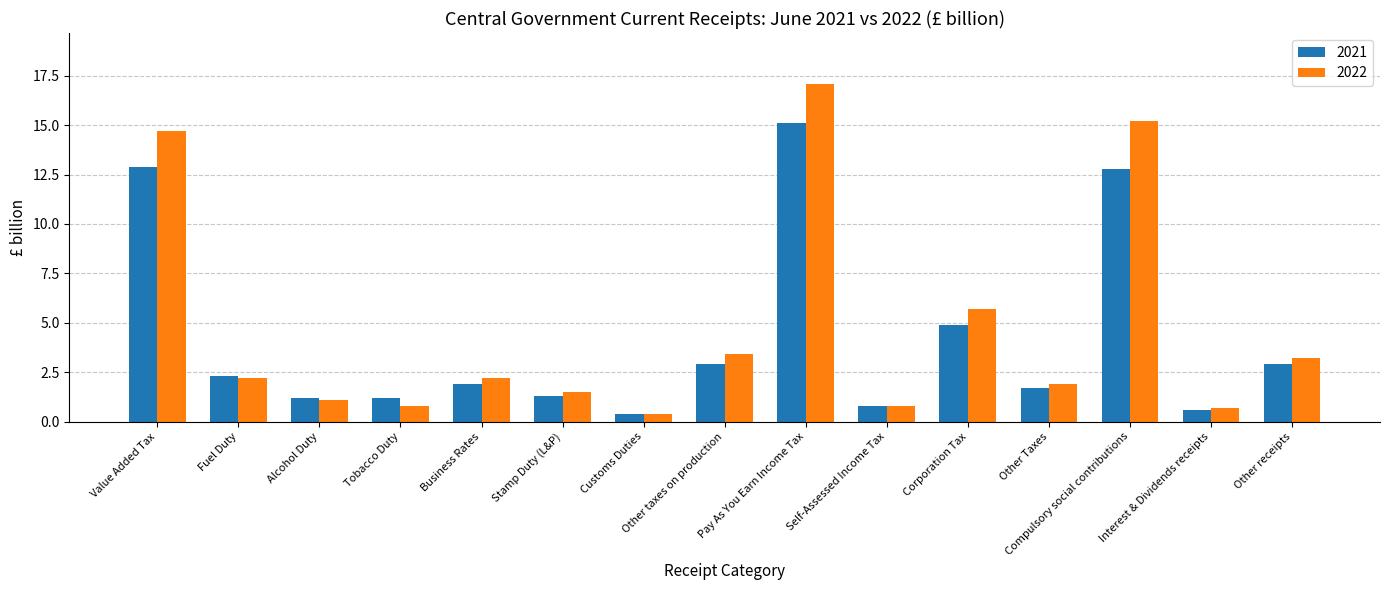

What is the label of the 11th bar from the left?

Corporation Tax